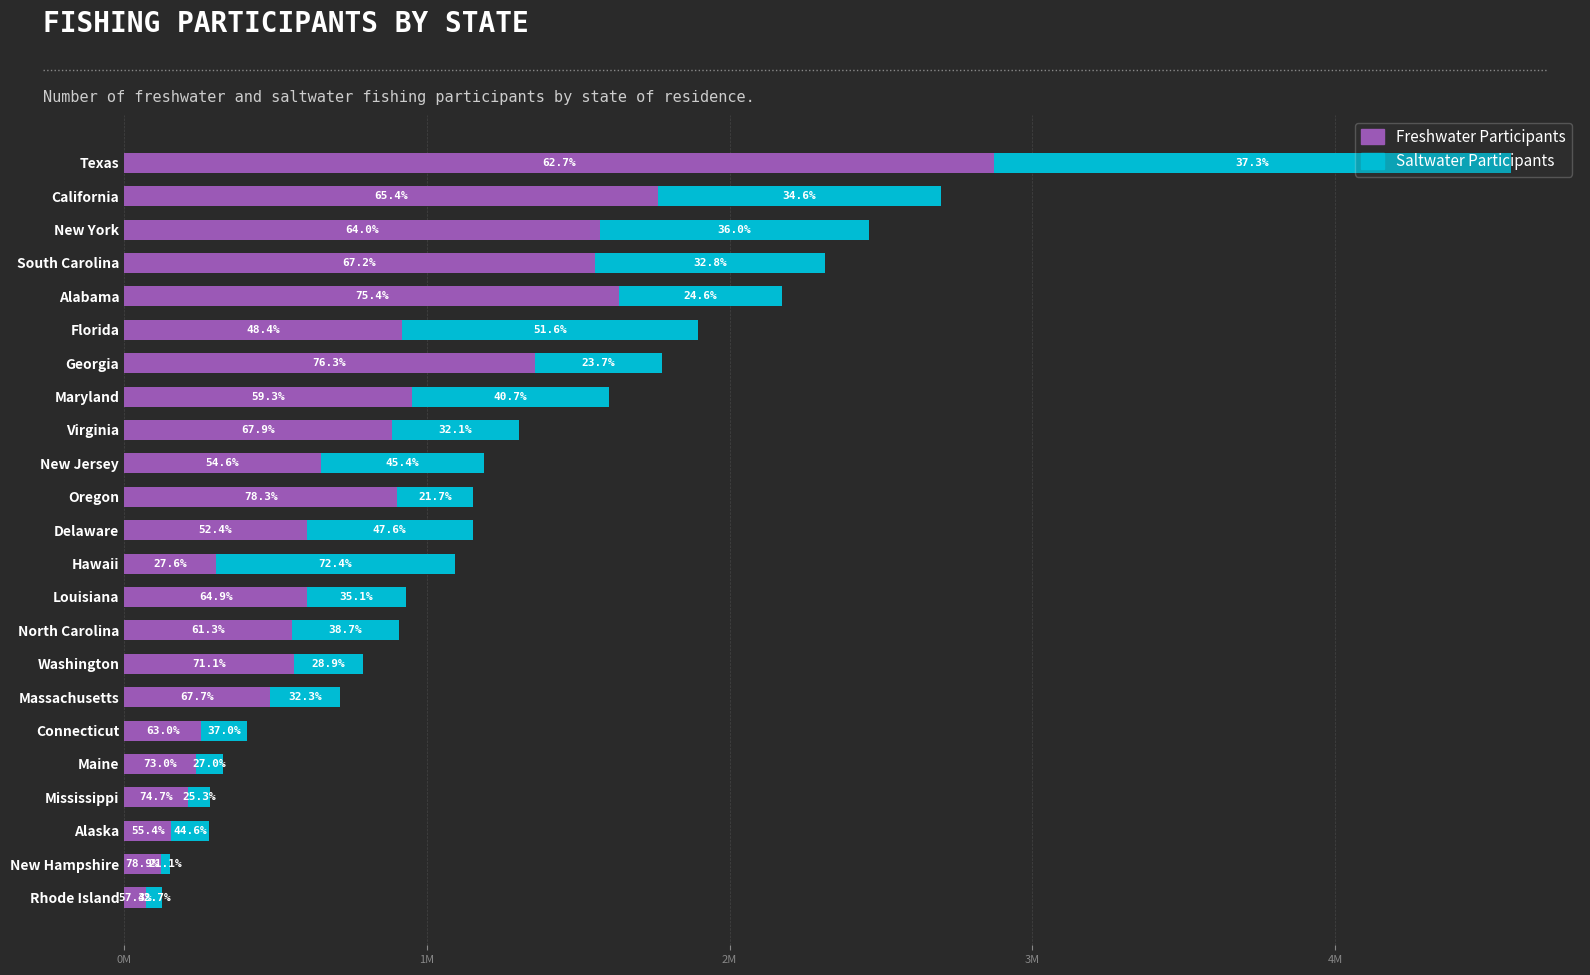

What are all the series names shown in the legend?

Freshwater Participants, Saltwater Participants